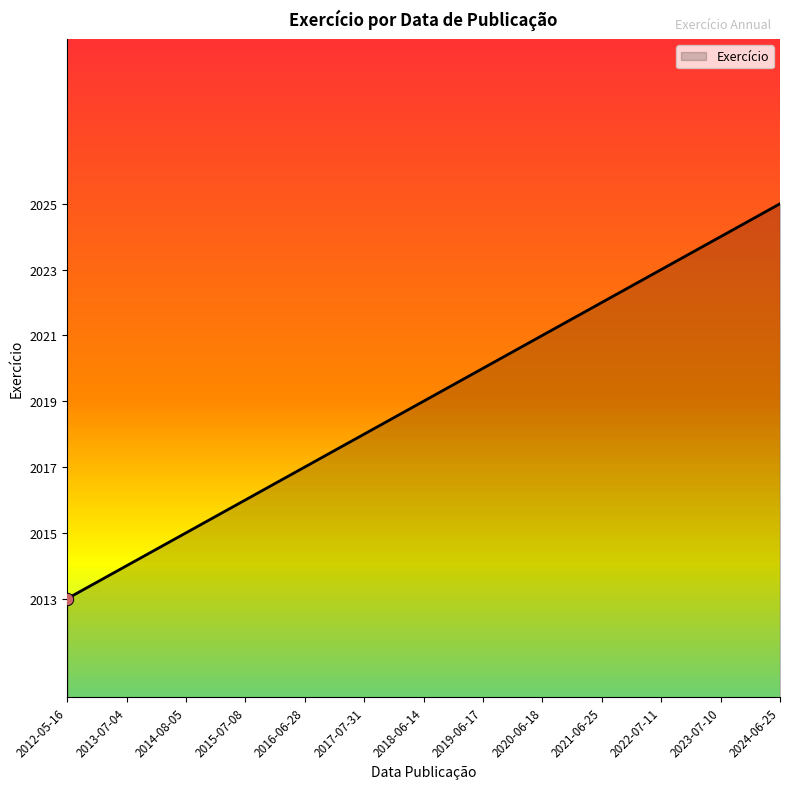

What is the ratio of the value at 2024-06-25 to the value at 2017-07-31?

1.0